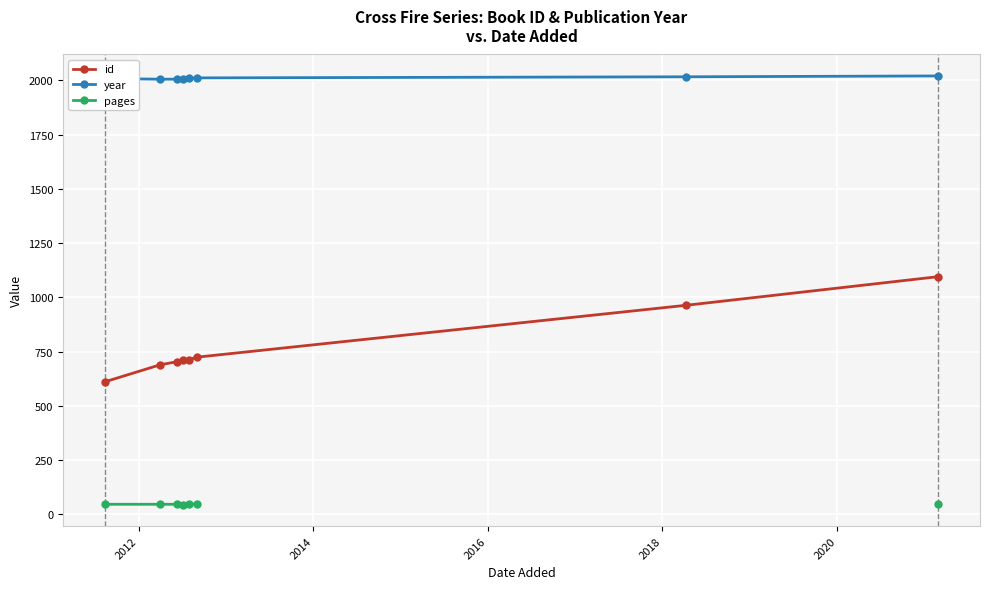

Which series has the widest spread of values?

id